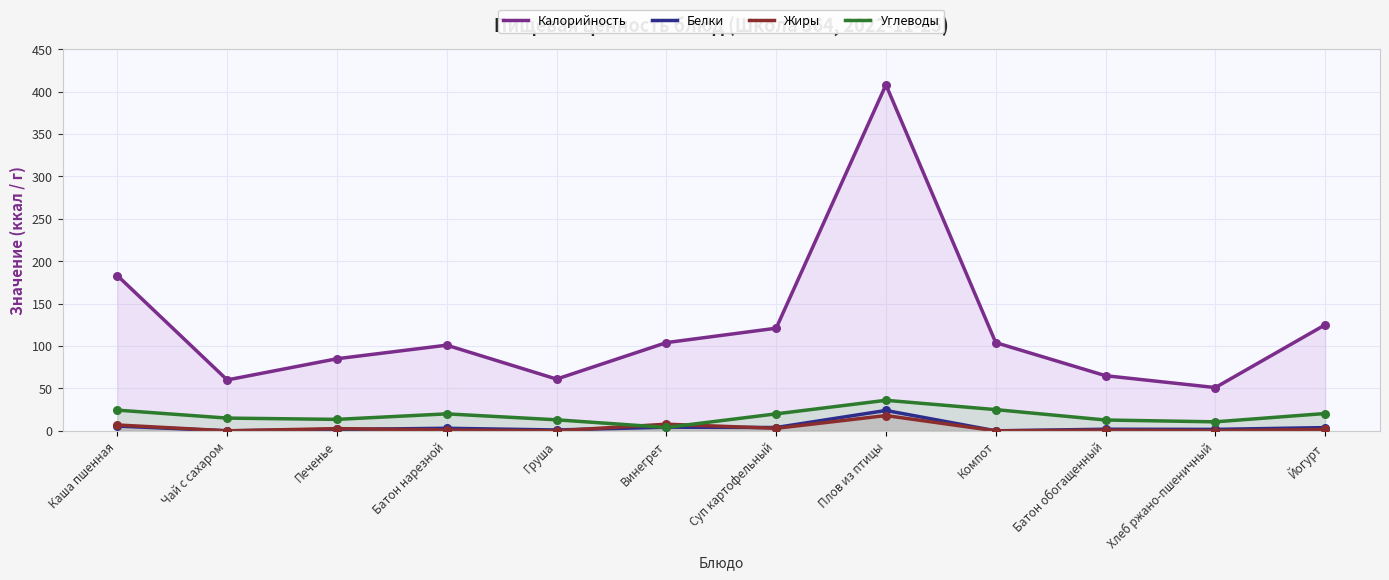

At which category is the sum across all series the highest?

Плов из птицы